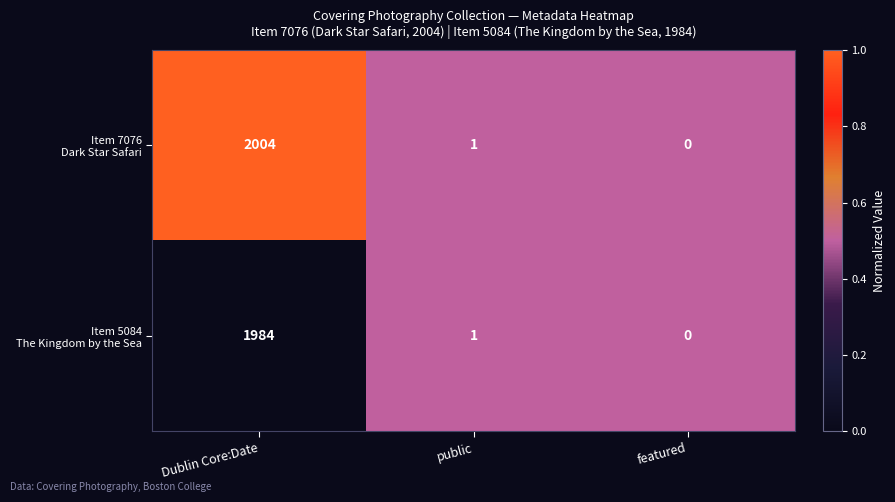

What is the greatest value displayed?

2004